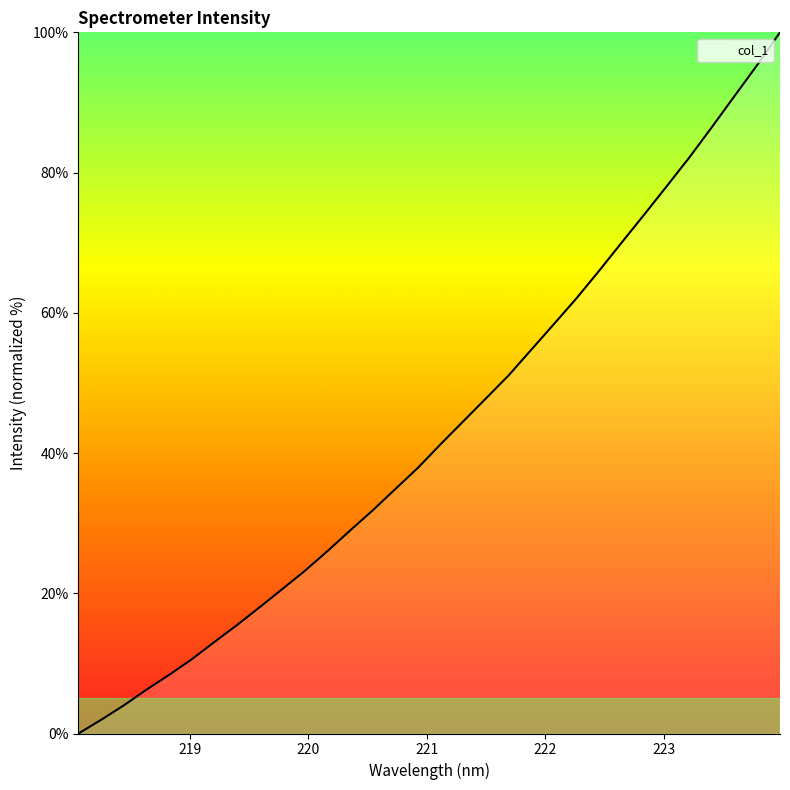

What is the greatest value displayed?

100.0